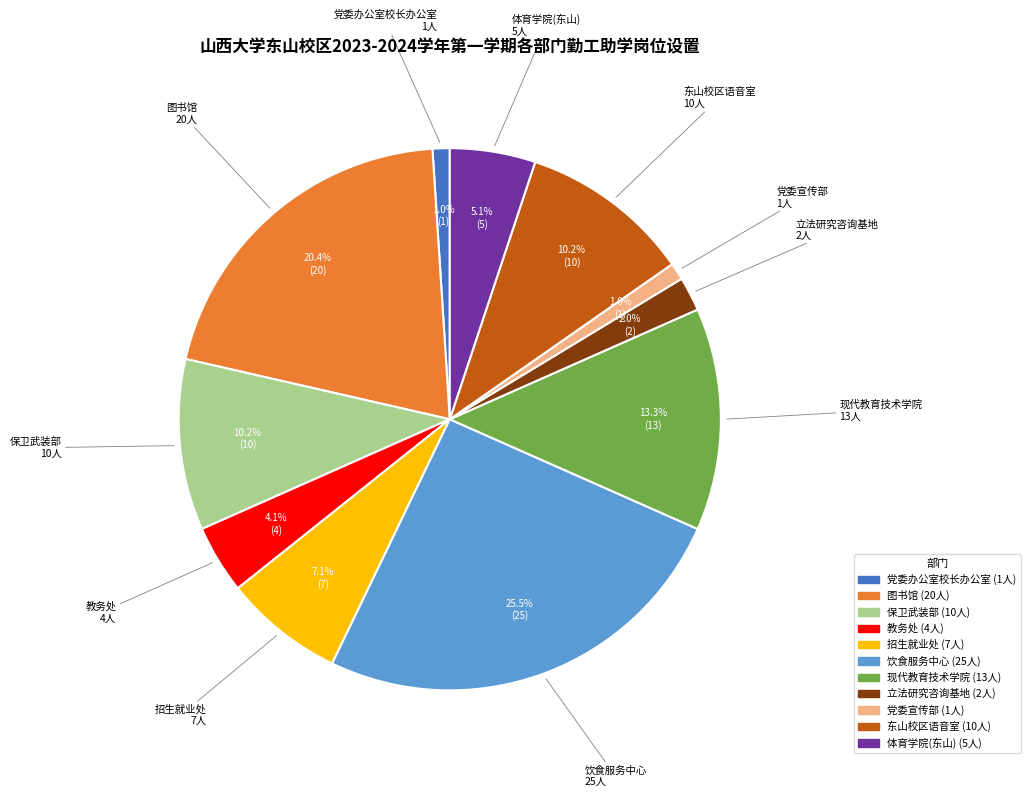

To the nearest percent, what is the combined percentage of 体育学院(东山) and 东山校区语音室?

15%